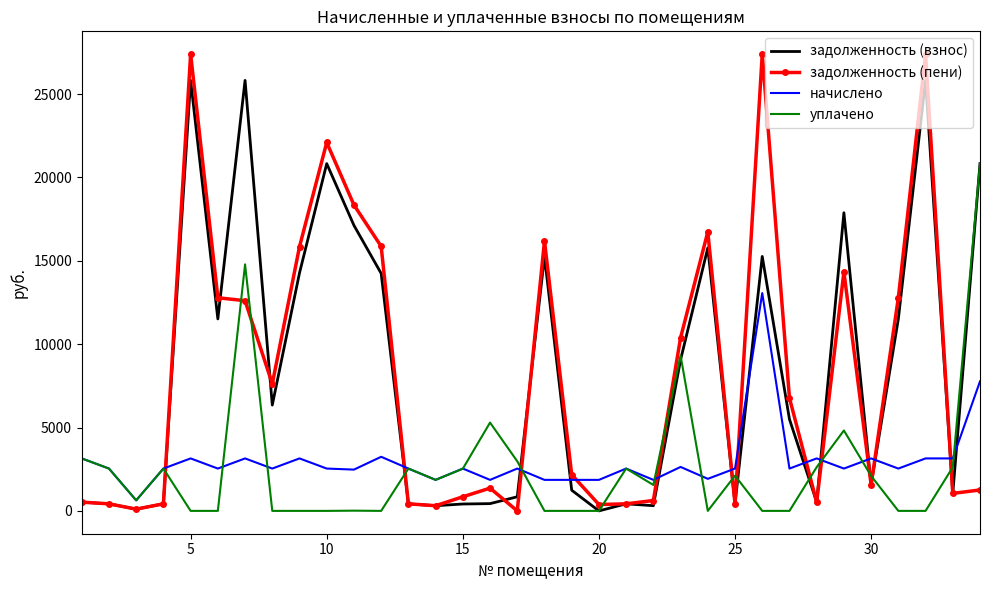

True or false: уплачено and задолженность (пени) cross at least once.

True